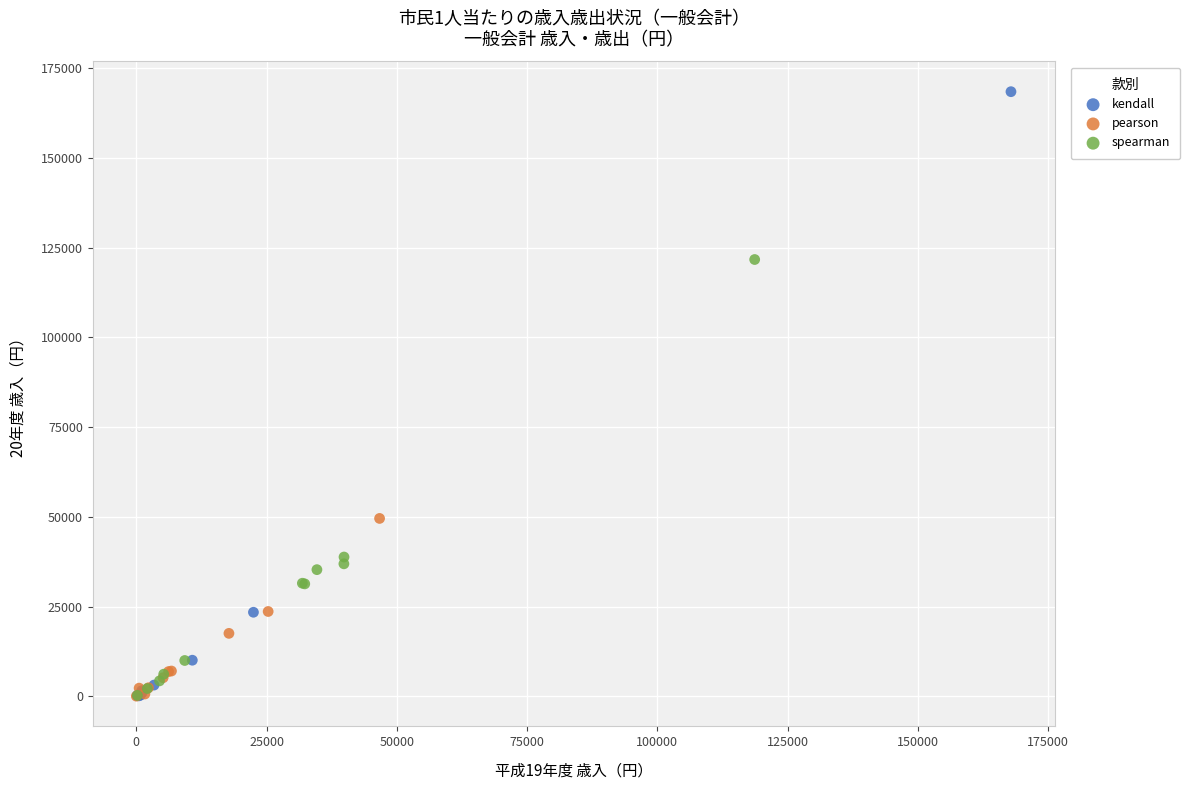

Which series has the widest spread of Y values?

kendall